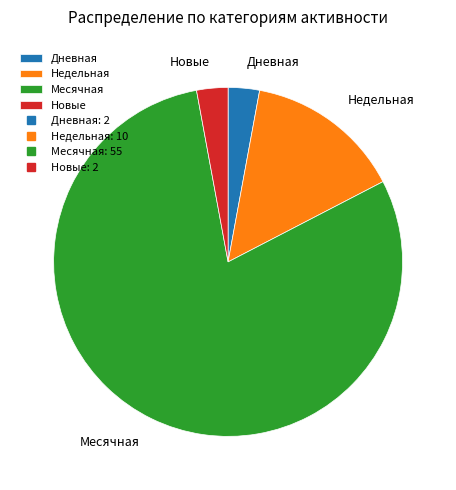

Between Недельная and Дневная, which is larger?

Недельная